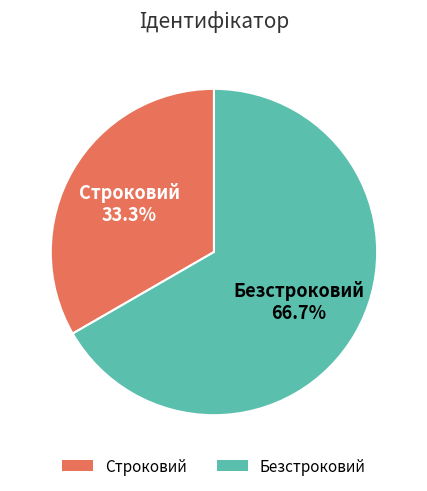

True or false: Безстроковий accounts for 67% of the total.

True